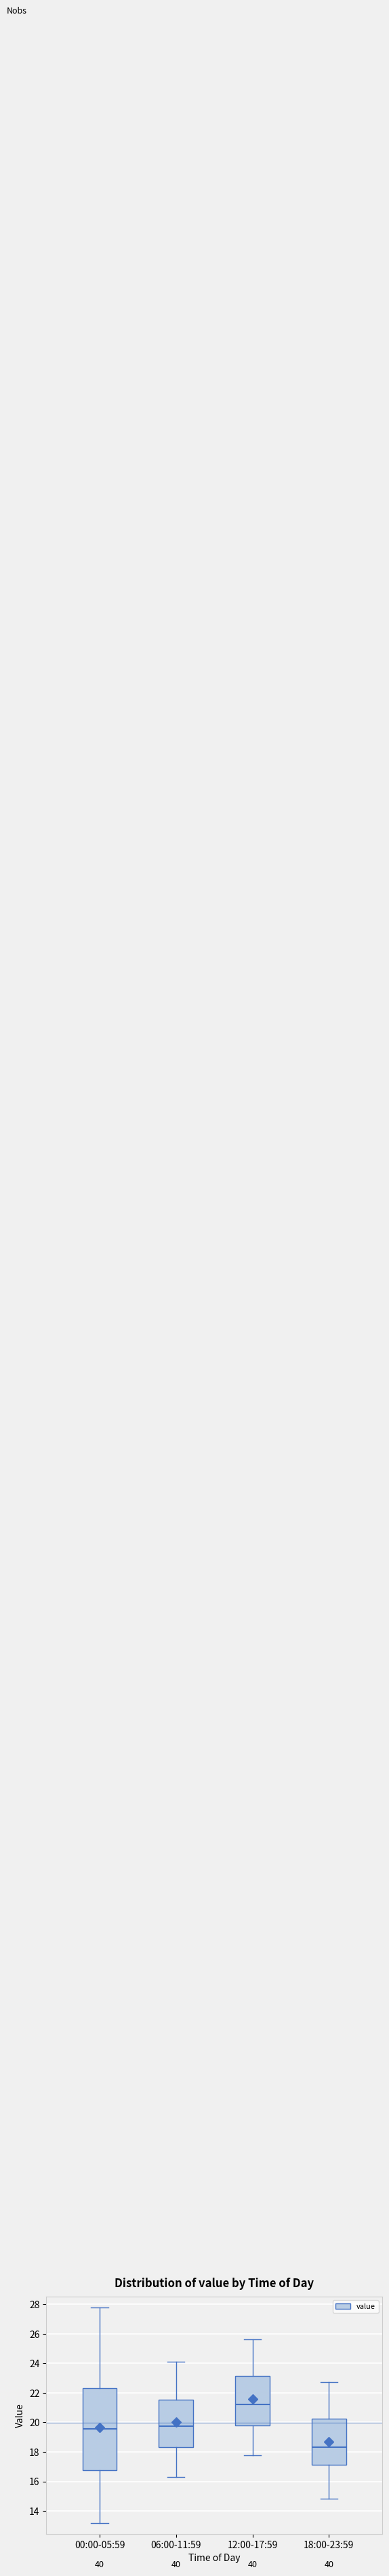

Reading left to right, read every box against the y-axis: the position of its median line, the range the box covers, and the ends of its whiskers. The values are not printed on the chart, so give them approximately, as read against the axis.

00:00-05:59: median 19.6, box 16.8 to 22.4, whiskers 13.2 to 27.8
06:00-11:59: median 19.8, box 18.4 to 21.6, whiskers 16.4 to 24.2
12:00-17:59: median 21.2, box 19.8 to 23.2, whiskers 17.8 to 25.6
18:00-23:59: median 18.4, box 17.2 to 20.2, whiskers 14.8 to 22.8